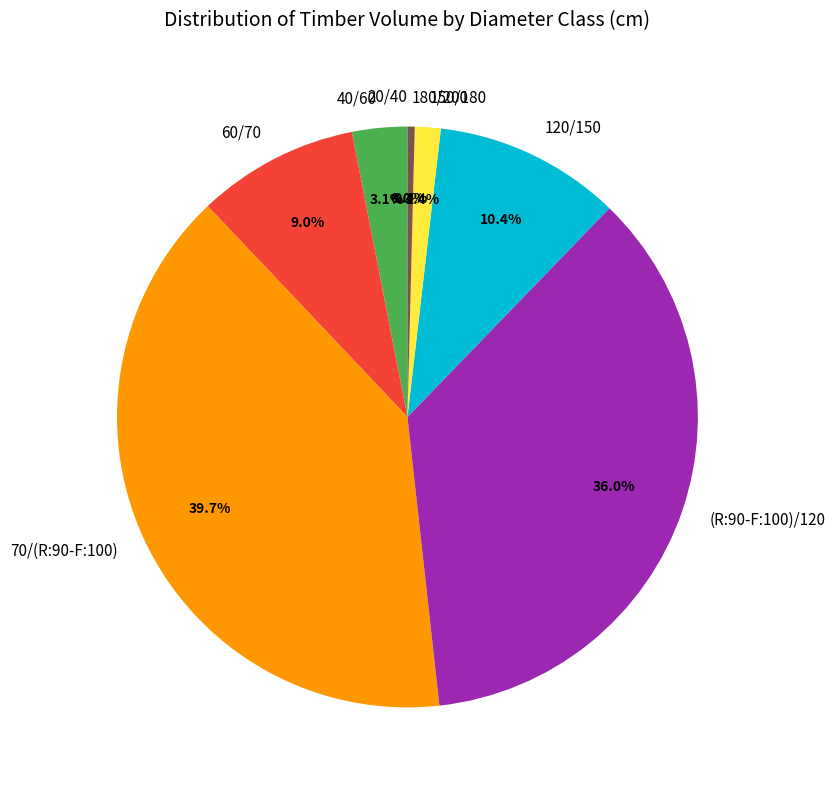

What is the ratio of the value at (R:90-F:100)/120 to the value at 120/150?

3.5